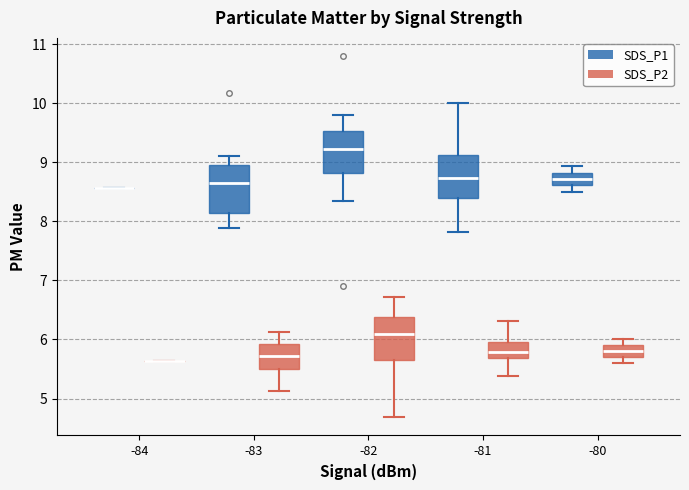

Reading left to right, read every box against the y-axis: the position of its median line, the range the box covers, and the ends of its whiskers. The values are not printed on the chart, so give them approximately, as read against the axis.

-84 (SDS_P1): box collapsed to a line at 8.6, whiskers 8.6 to 8.6
-84 (SDS_P2): box collapsed to a line at 5.6, whiskers 5.6 to 5.6
-83 (SDS_P1): median 8.7, box 8.1 to 9.0, whiskers 7.9 to 9.1
-83 (SDS_P2): median 5.7, box 5.5 to 5.9, whiskers 5.1 to 6.1
-82 (SDS_P1): median 9.2, box 8.8 to 9.5, whiskers 8.4 to 9.8
-82 (SDS_P2): median 6.1, box 5.7 to 6.4, whiskers 4.7 to 6.7
-81 (SDS_P1): median 8.7, box 8.4 to 9.1, whiskers 7.8 to 10.0
-81 (SDS_P2): median 5.8, box 5.7 to 6.0, whiskers 5.4 to 6.3
-80 (SDS_P1): median 8.7, box 8.6 to 8.8, whiskers 8.5 to 8.9
-80 (SDS_P2): median 5.8, box 5.7 to 5.9, whiskers 5.6 to 6.0